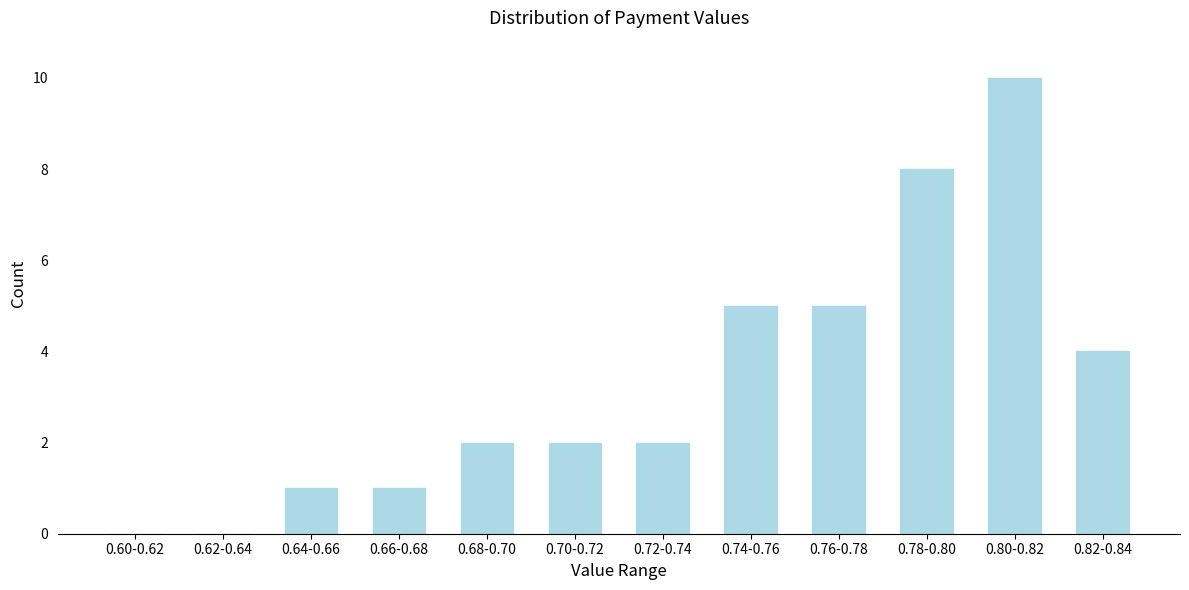

Reading left to right, list all the values displayed in this chart.

0.60-0.62=0	0.62-0.64=0	0.64-0.66=1	0.66-0.68=1	0.68-0.70=2	0.70-0.72=2	0.72-0.74=2	0.74-0.76=5	0.76-0.78=5	0.78-0.80=8	0.80-0.82=10	0.82-0.84=4